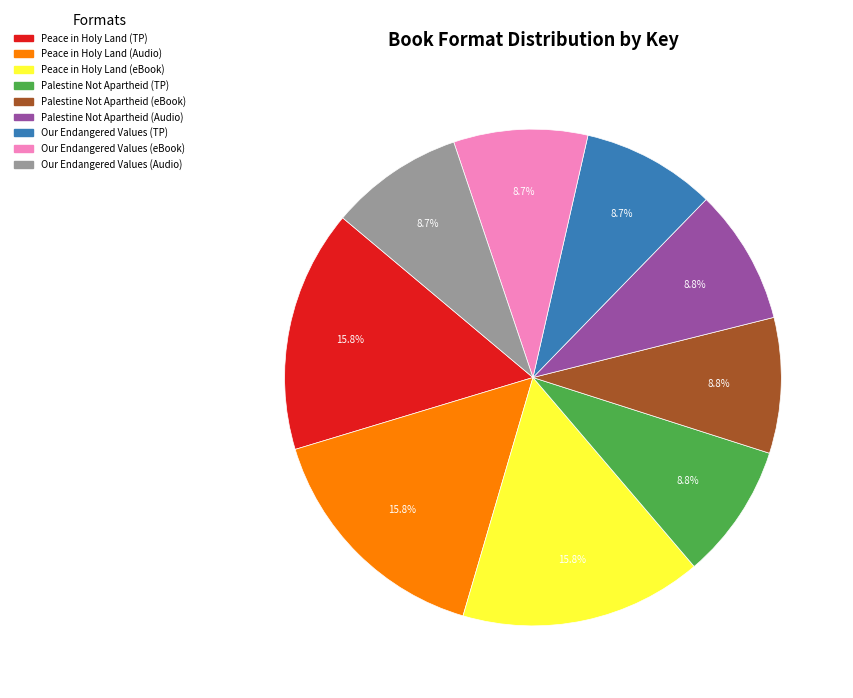

Is there any slice that represents more than half of the pie?

No